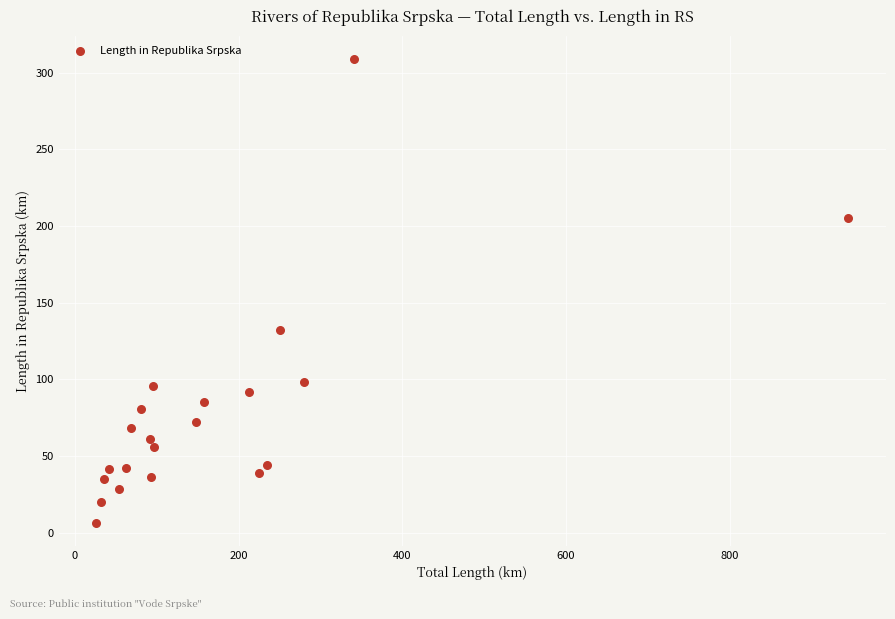

What Y value in the scatter plot is closest to 157?

131.9